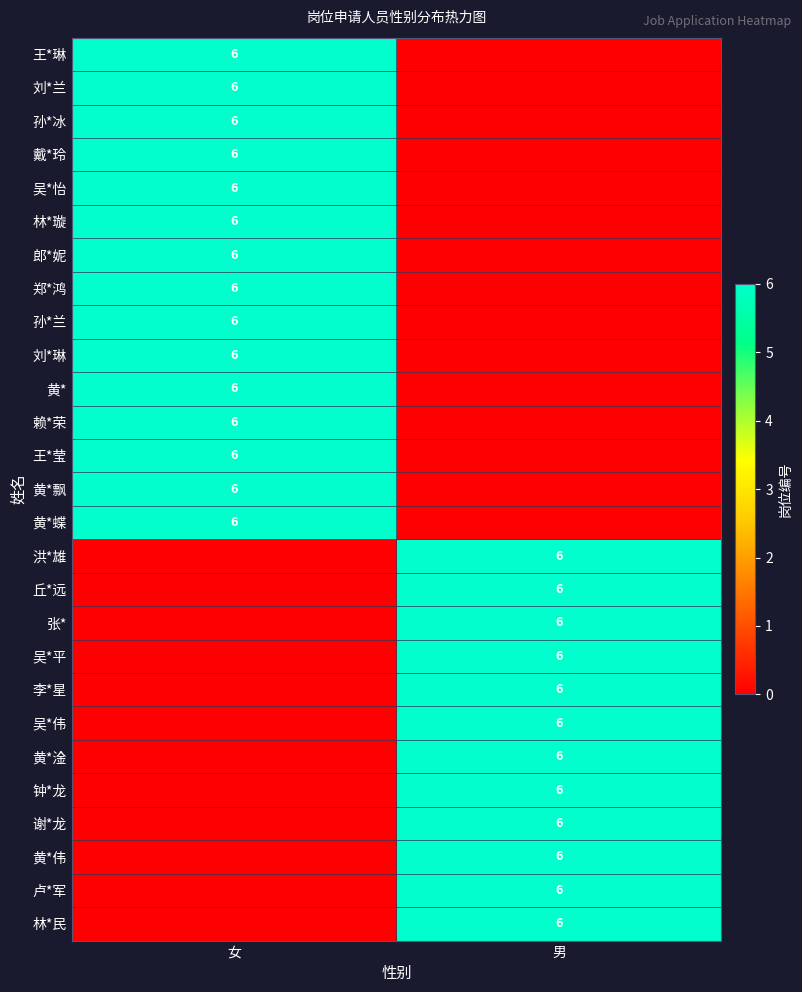

True or false: 林*民 has a value of 2 at 男.

False